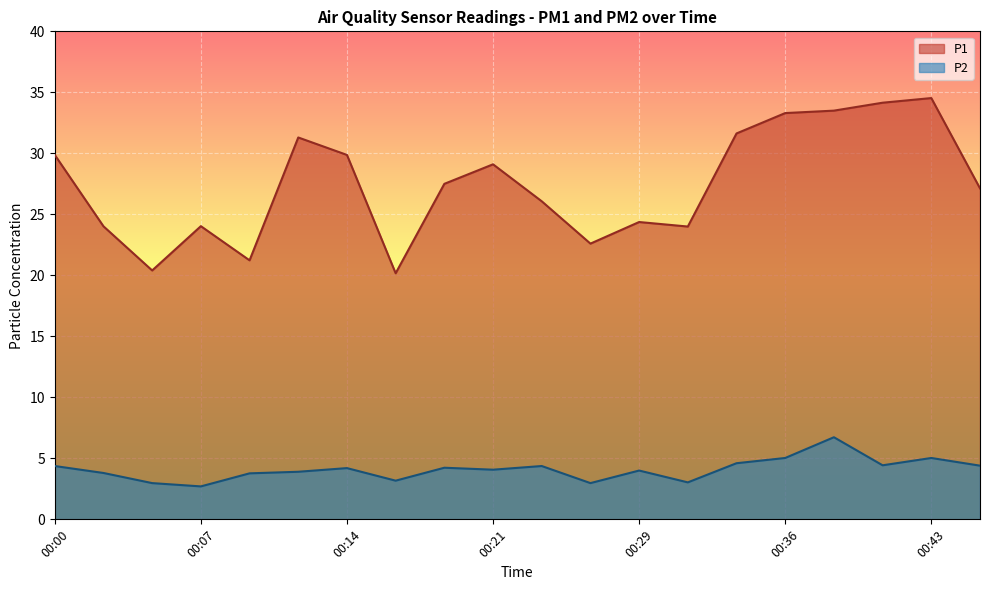

At which category does the chart reach its peak across all series?

00:43